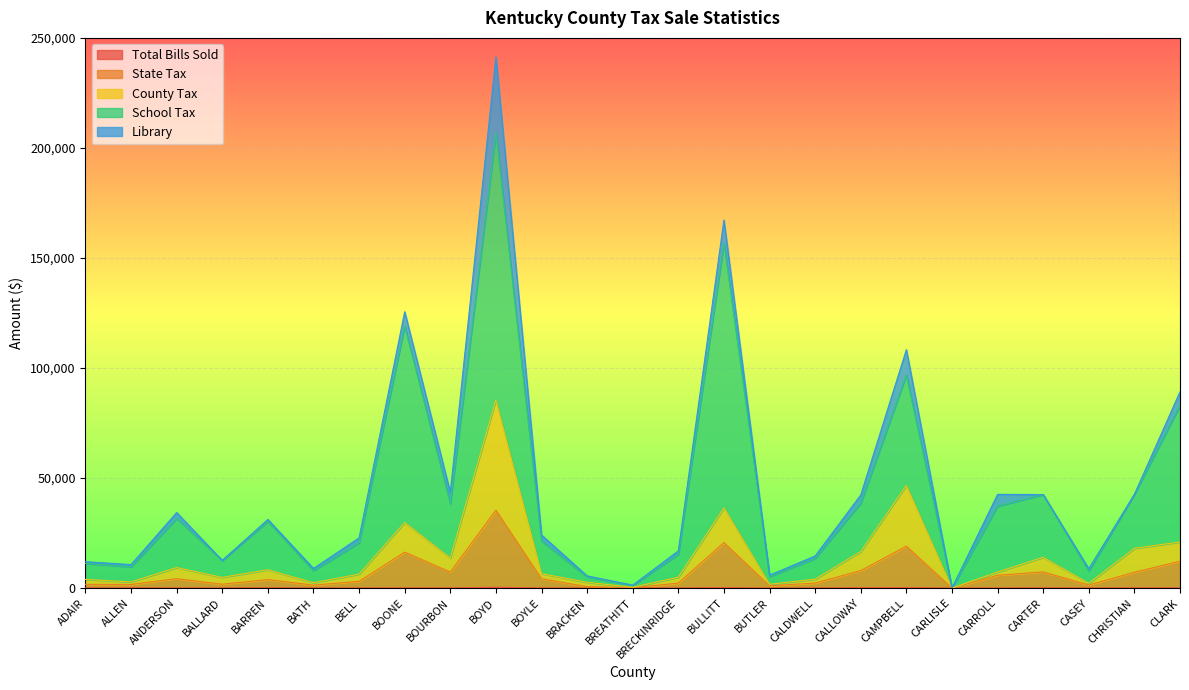

At which label does Total Bills Sold first exceed 38?

ALLEN